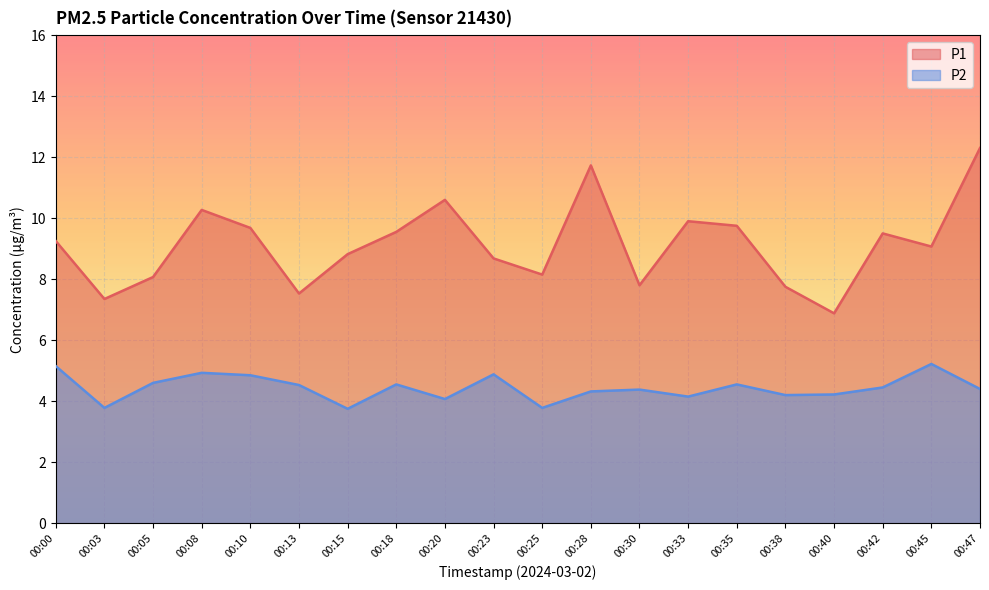

What is the value of the P1 point at the 18th from the left?

9.5